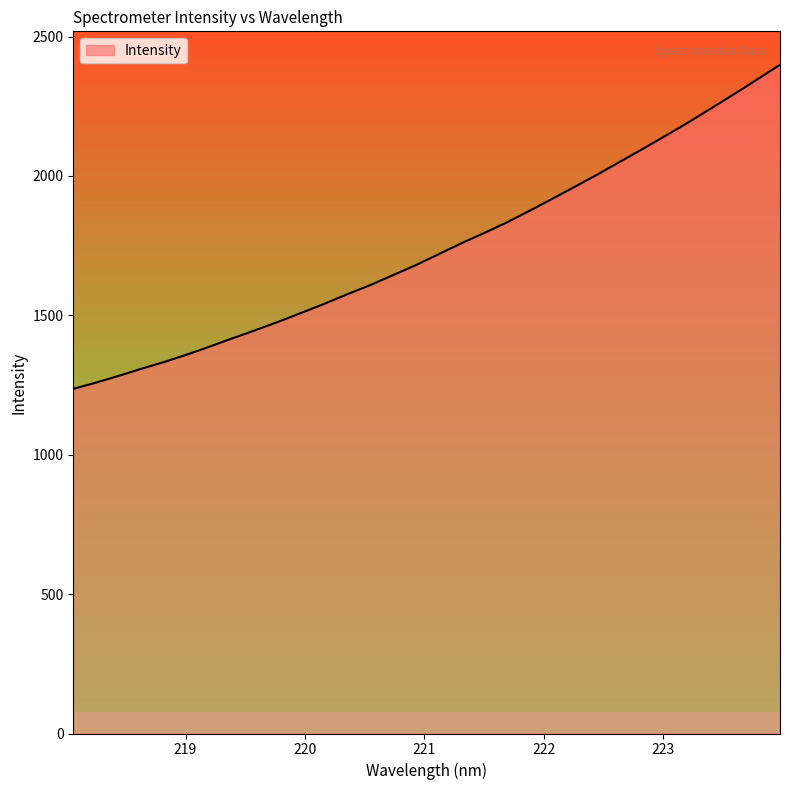

What is the average value?

1740.8